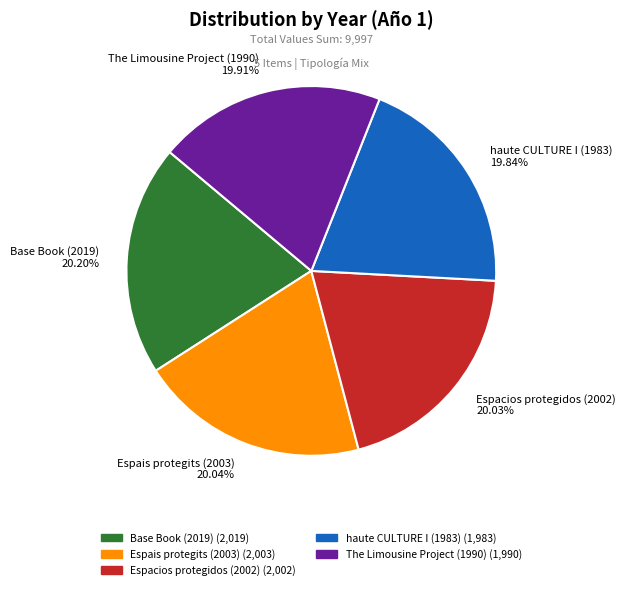

Does any single category account for the majority?

No